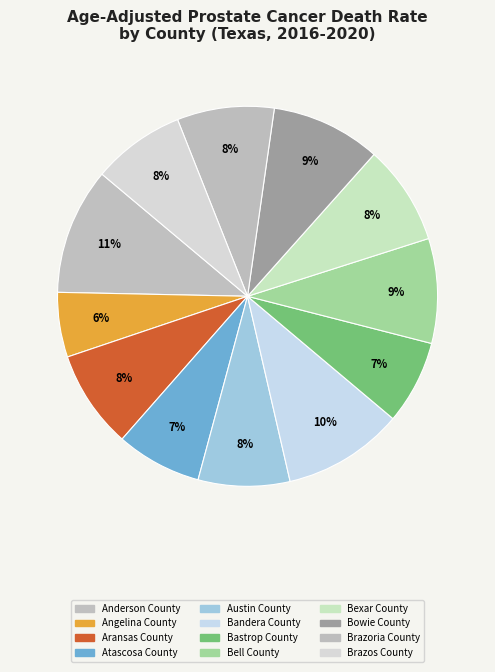

Count the number of slices in the pie.

12